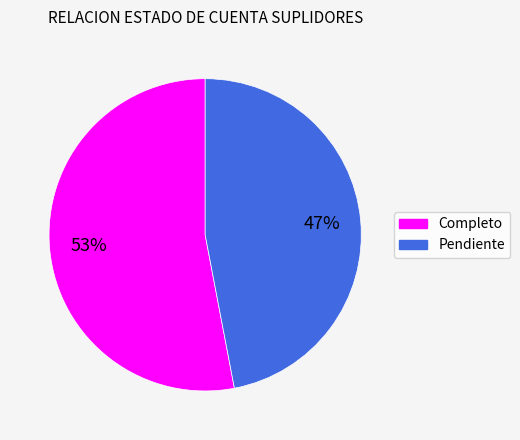

Count the number of slices in the pie.

2